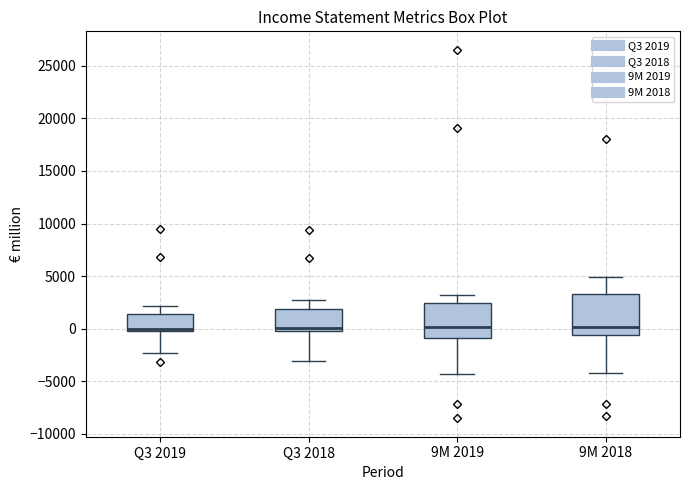

Reading left to right, read every box against the y-axis: the position of its median line, the range the box covers, and the ends of its whiskers. The values are not printed on the chart, so give them approximately, as read against the axis.

Q3 2019: median 0 (just above the box's lower edge), box 0 to 1500, whiskers -2500 to 2000
Q3 2018: median 0 (just above the box's lower edge), box 0 to 2000, whiskers -3000 to 2500
9M 2019: median 0, box -1000 to 2500, whiskers -4500 to 3000
9M 2018: median 0, box -500 to 3500, whiskers -4000 to 5000